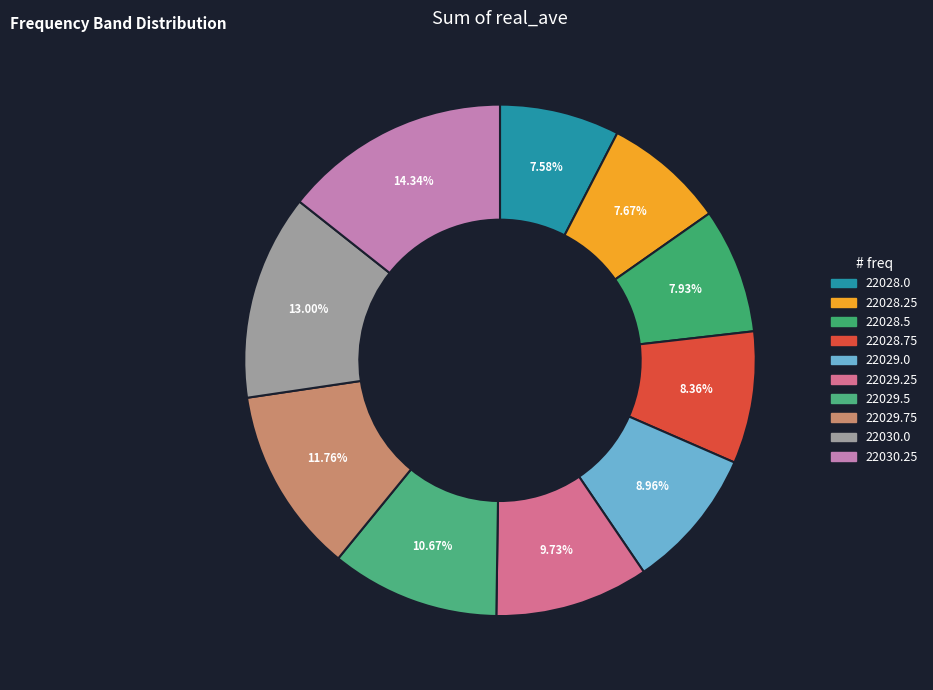

Combined, what portion of the pie is 22028.0 and 22028.25?

15.3%